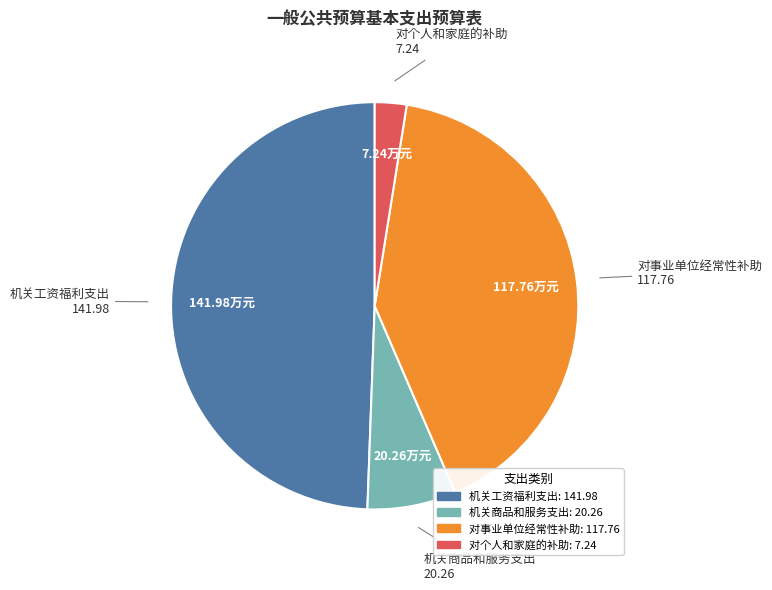

Which has a higher value, 对个人和家庭的补助 or 机关工资福利支出?

机关工资福利支出